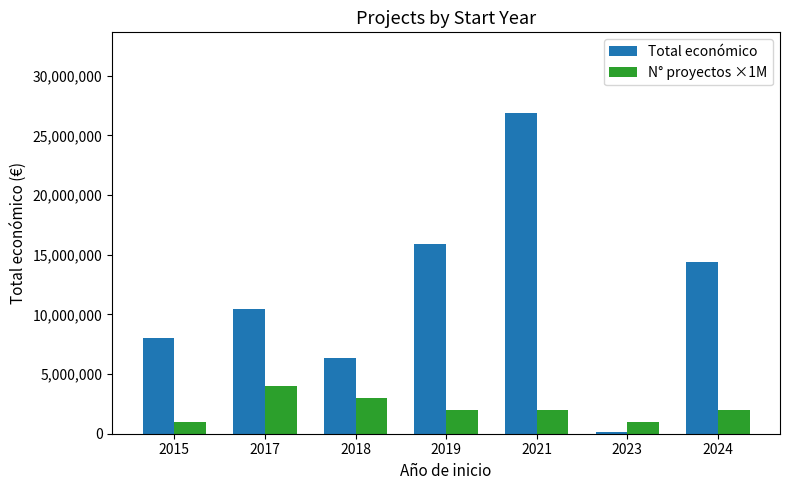

What value does the Total económico series have at 2023, to the nearest 50?

150000